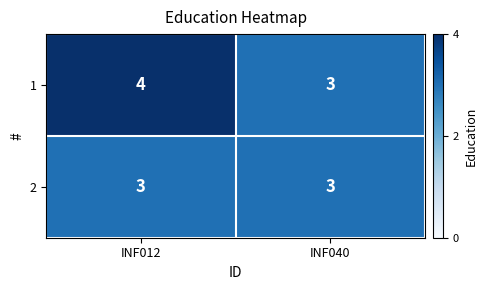

Reading right to left, transcribe all the data shown in this chart.

1: INF040=3	INF012=4
2: INF040=3	INF012=3